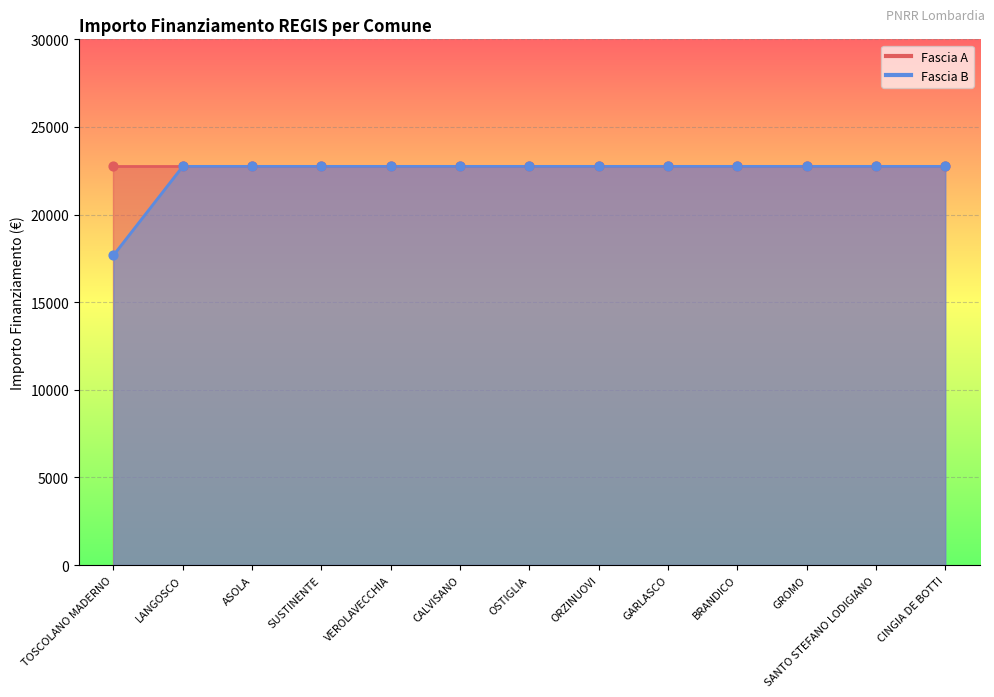

Between LANGOSCO and CALVISANO, which is larger?

LANGOSCO